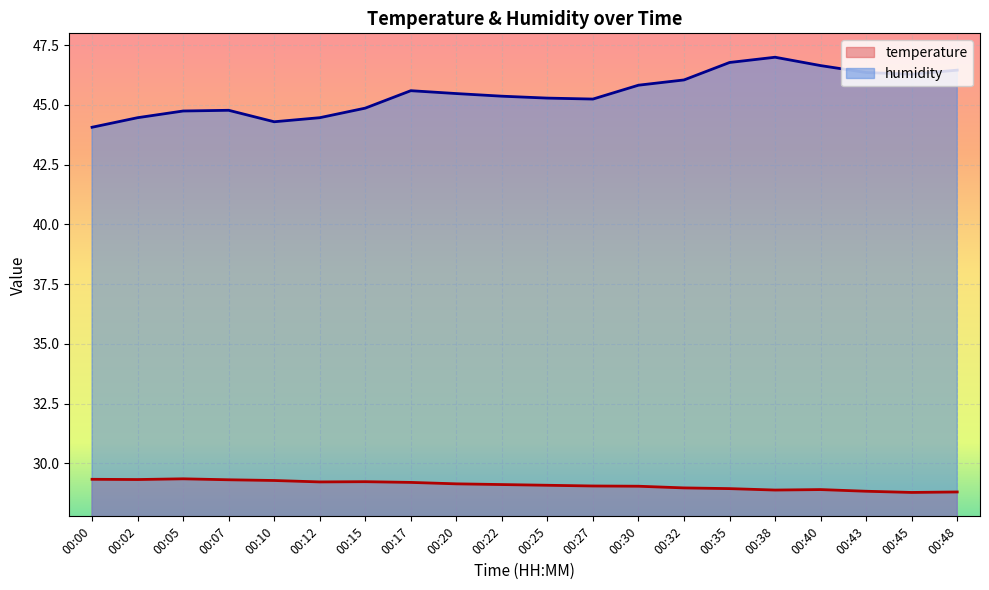

What is the value of the temperature point at the 15th from the left?

28.9